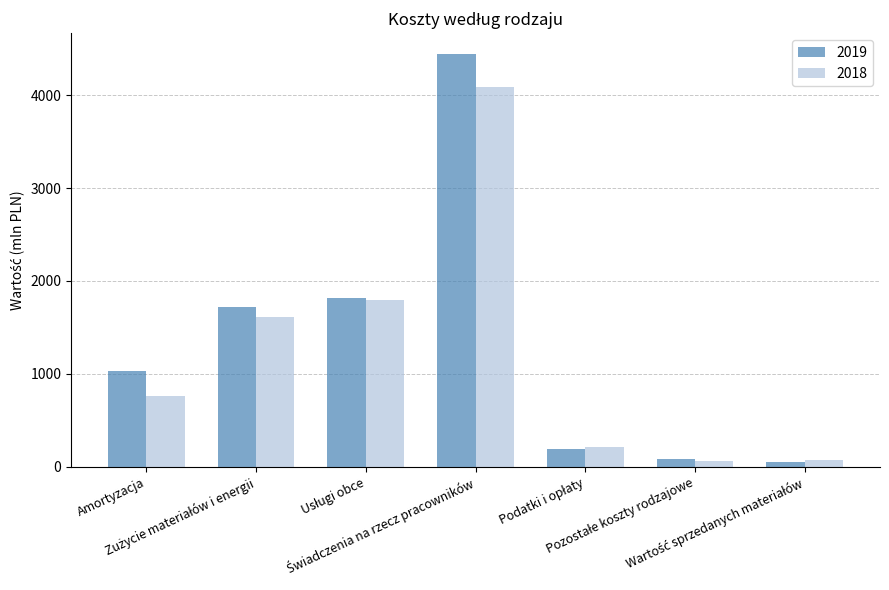

How many data points in 2018 are less than 766?

3